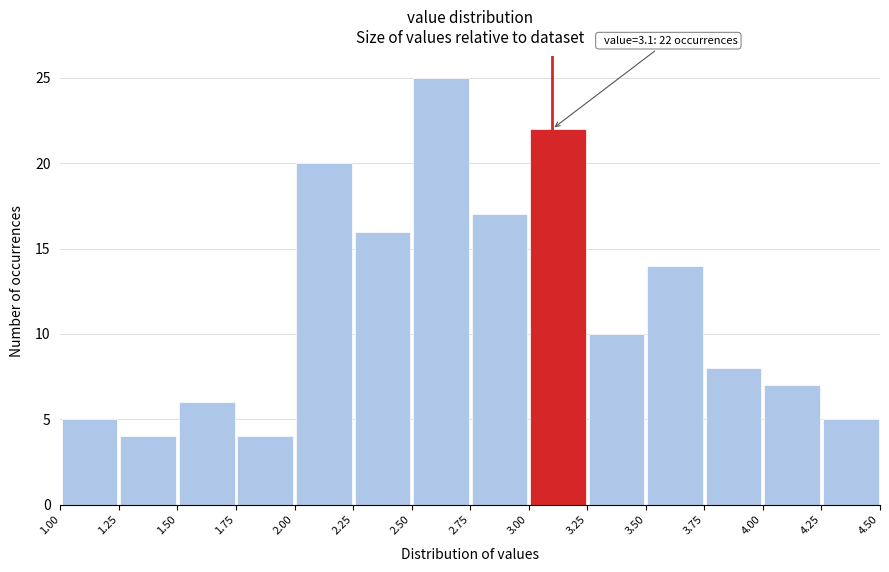

Over which range of the x-axis is the bar tallest?

2.50 to 2.75